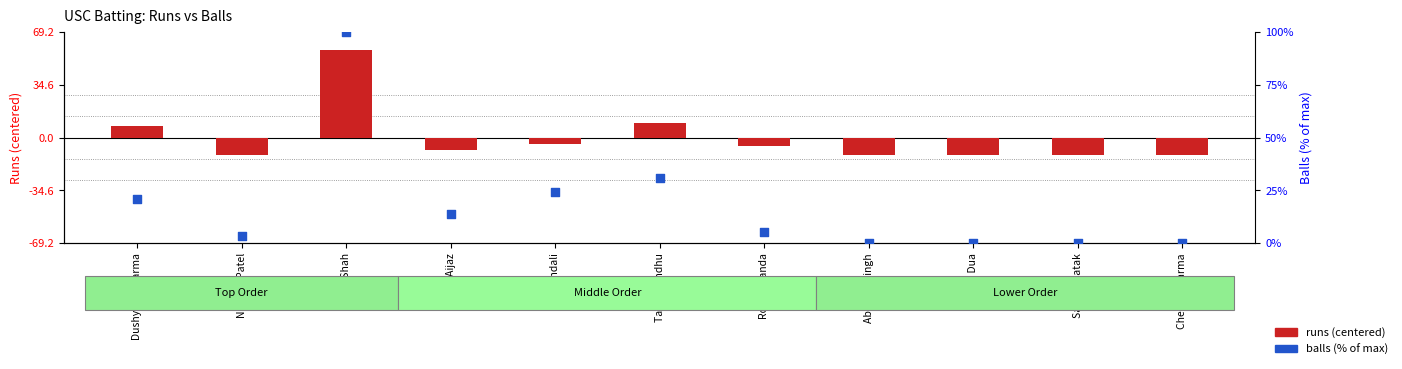

Which series contains the highest Y value?

balls (% of max)